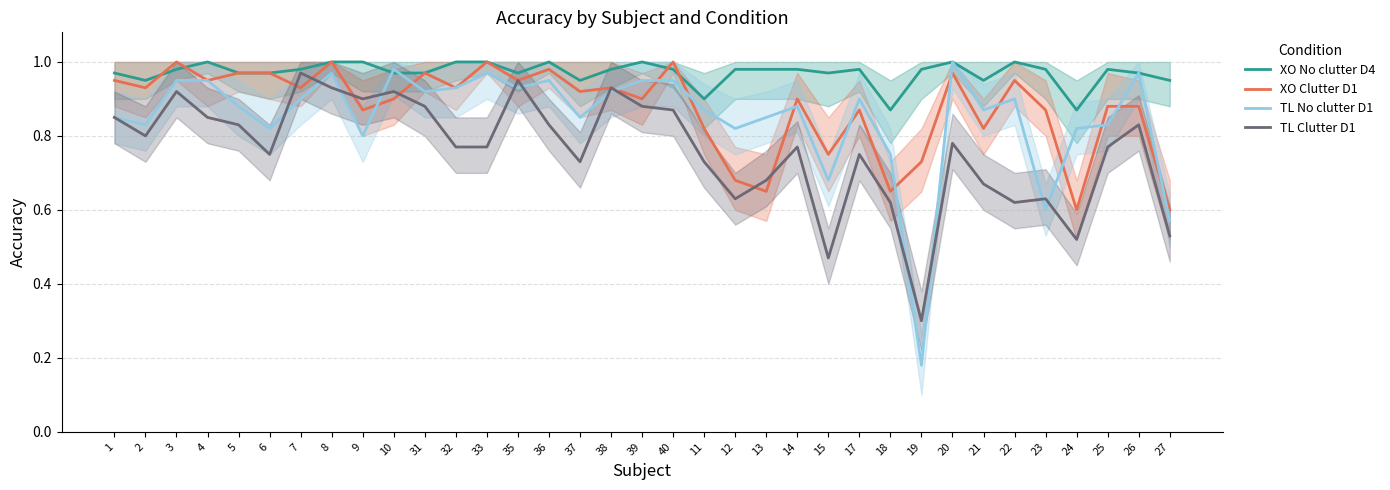

True or false: XO Clutter D1 and TL No clutter D1 cross at least once.

True